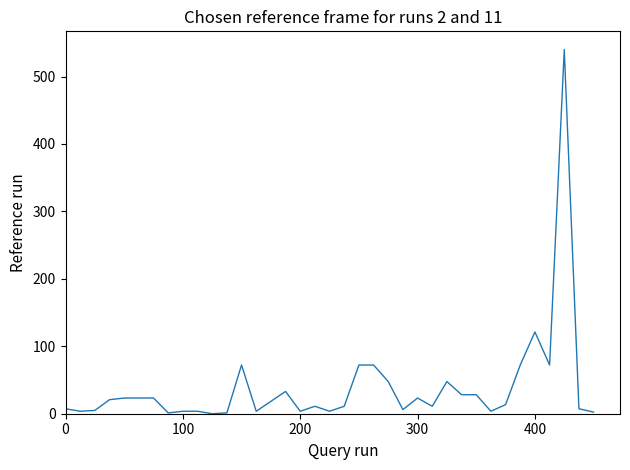

What is the greatest value displayed?

540.0